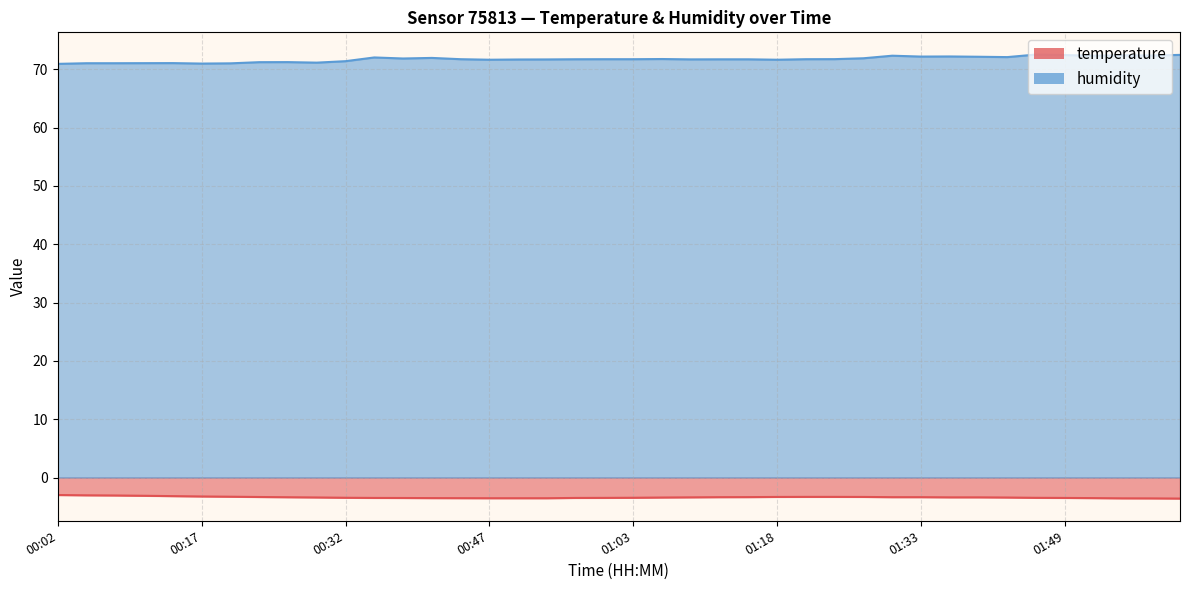

How many lines are shown in the chart?

2